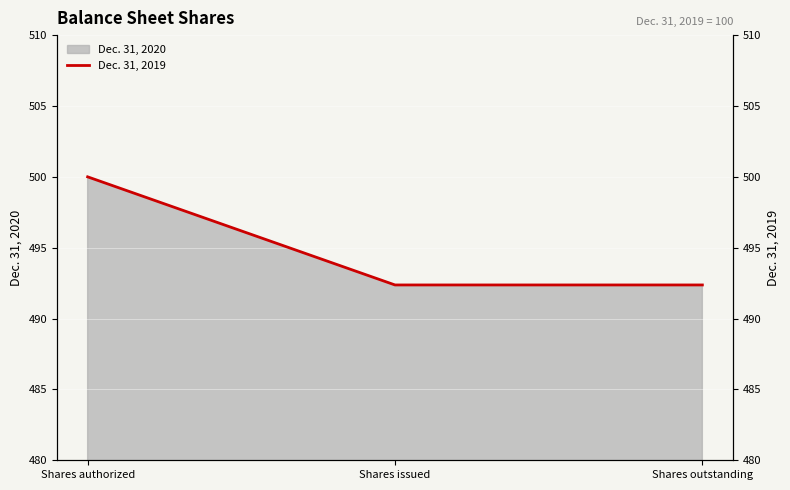

Between Shares authorized and Shares issued, which is larger?

Shares authorized